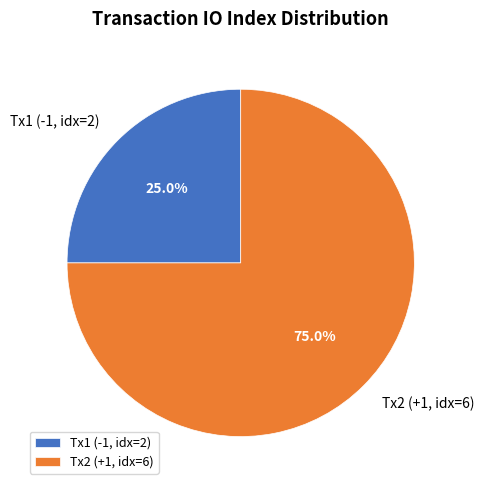

What is the smallest slice in the pie chart?

Tx1 (-1, idx=2)